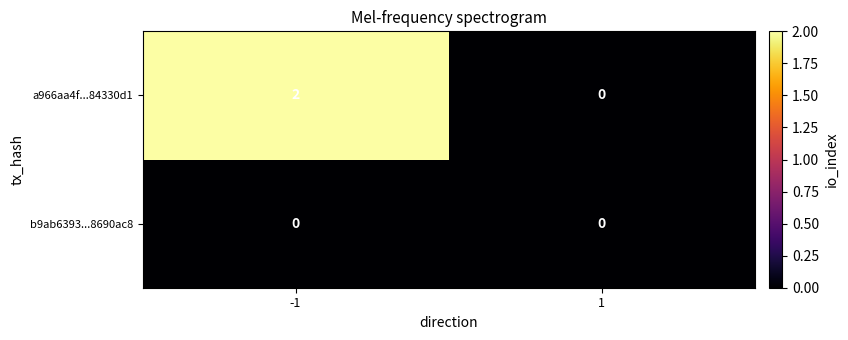

Reading left to right, list all the values displayed in this chart.

a966aa4f...84330d1: 2	0
b9ab6393...8690ac8: 0	0